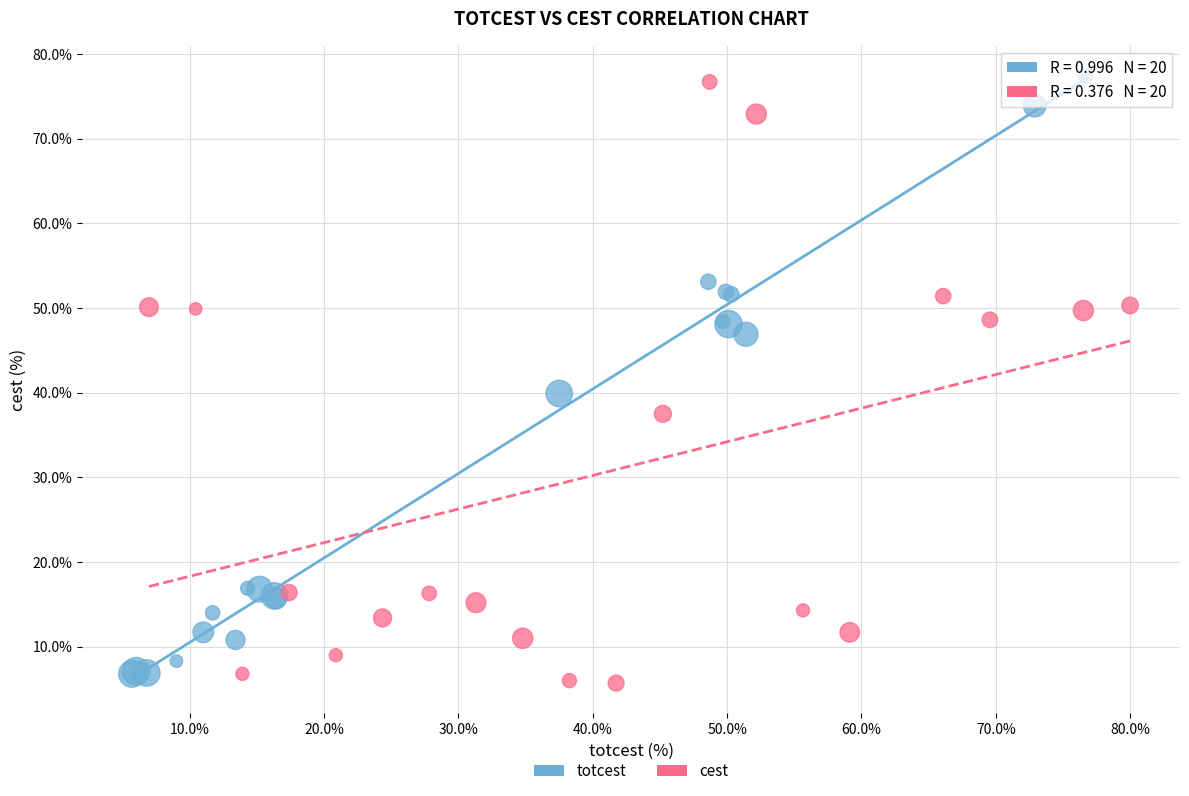

What are all the series names shown in the legend?

totcest, cest